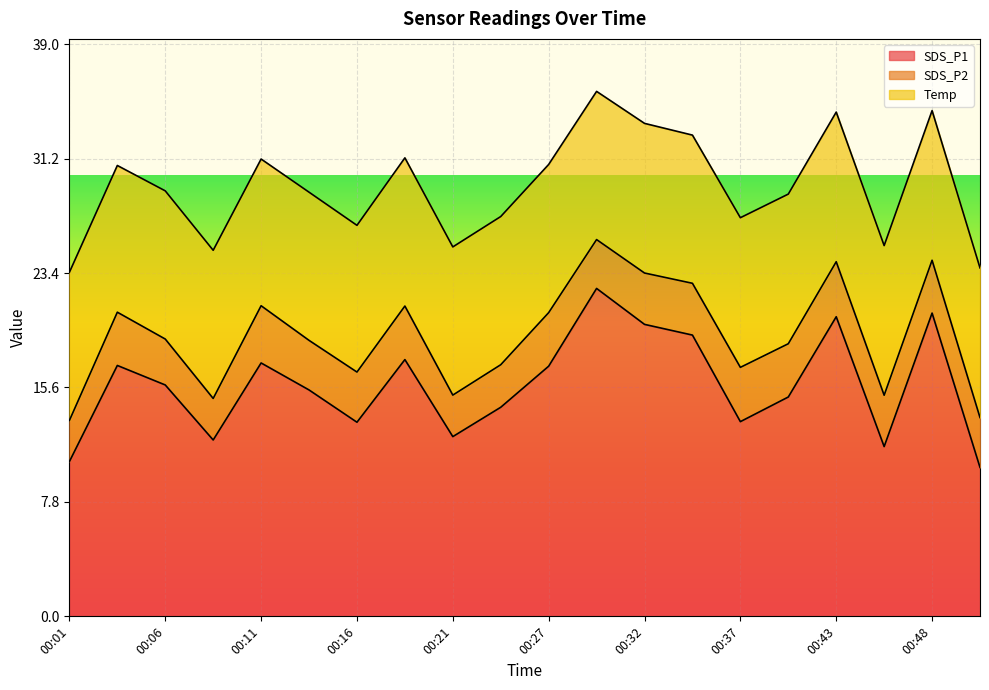

In Temp, how many points are lower than both neighbors (excluding endpoints)?

4